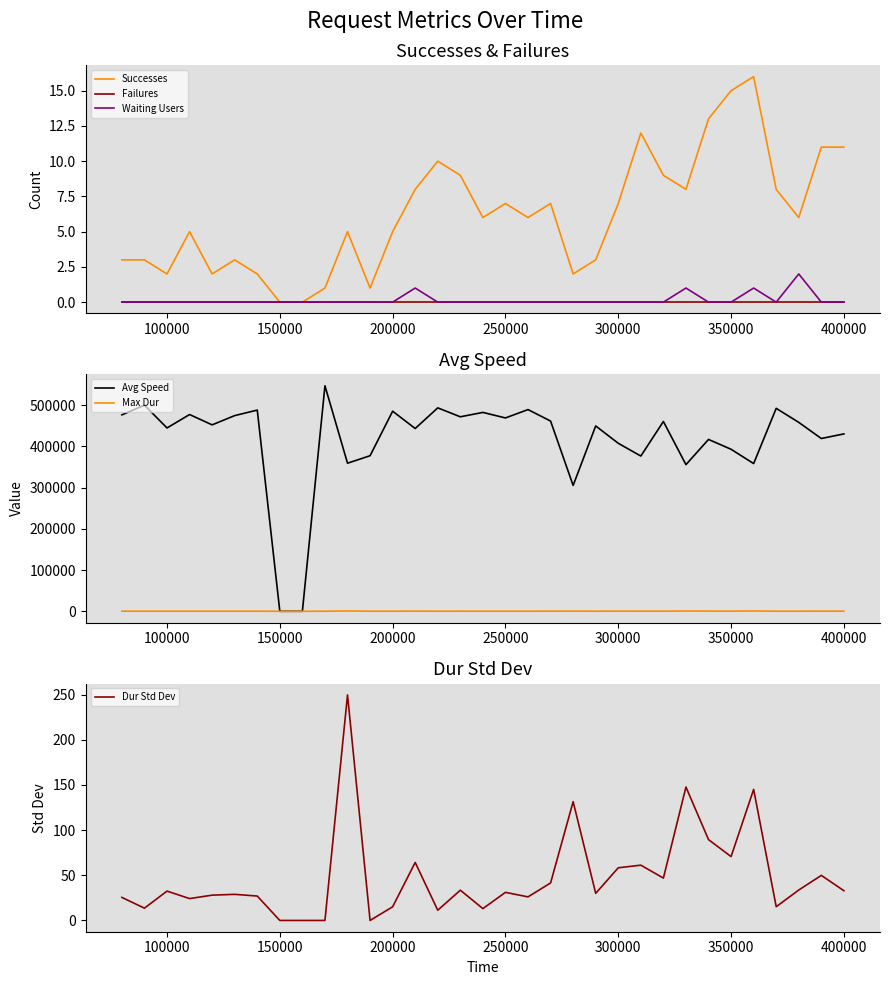

Count the number of data series in this chart.

6